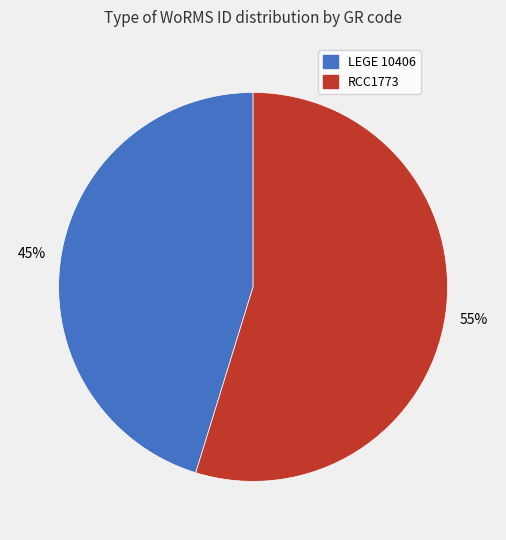

Which category has the biggest portion of the pie?

RCC1773